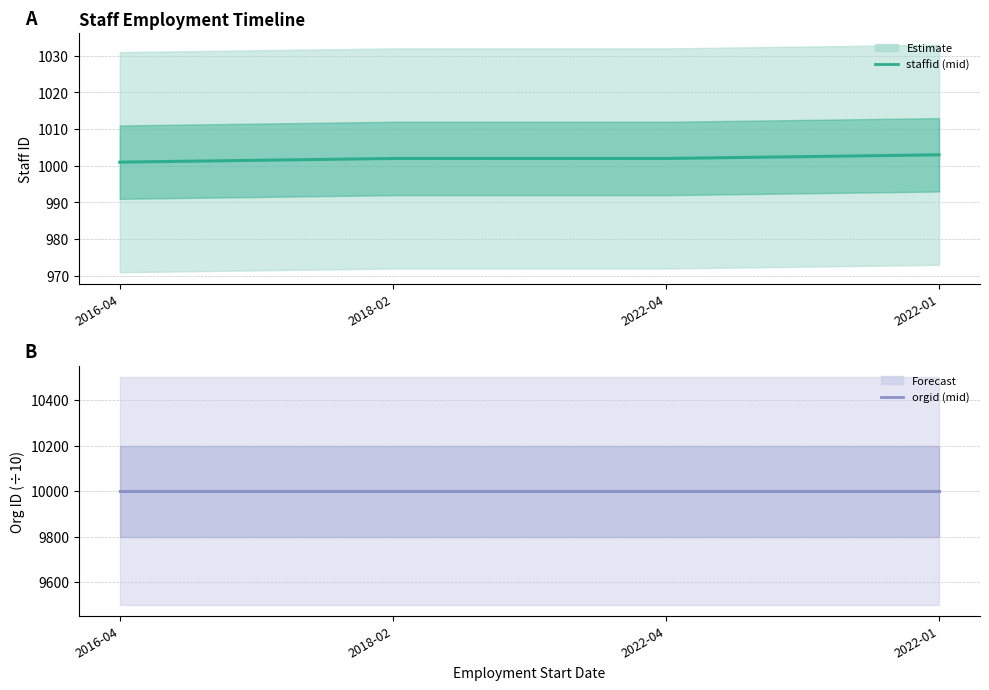

What is the value of the orgid (scaled ÷10) point at the 3rd from the left?

9999.9